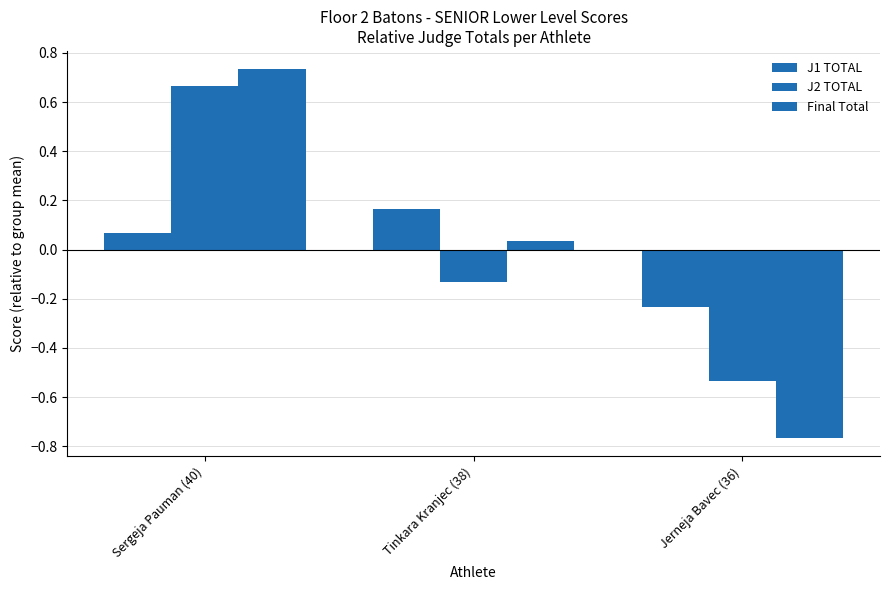

The J1 TOTAL series shows -0.2 at Jerneja Bavec (36). True or false?

True